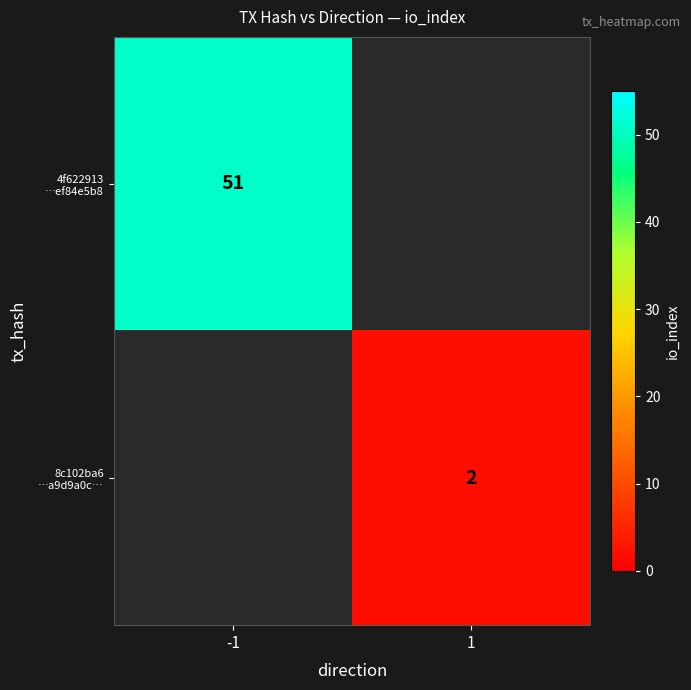

How many positive values does the 4f622913 …ef84e5b8 series have?

1